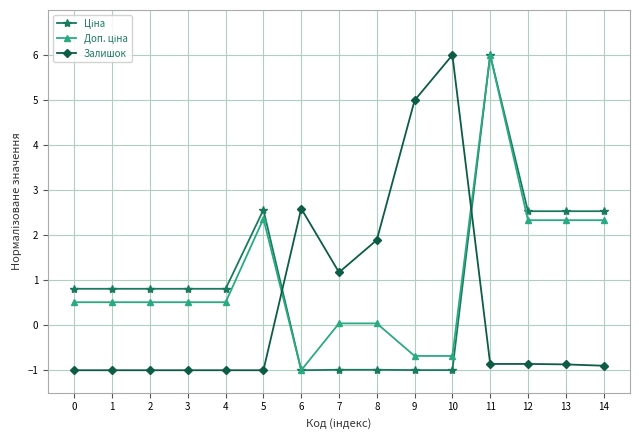

The Залишок series shows -0.9 at 11. True or false?

True